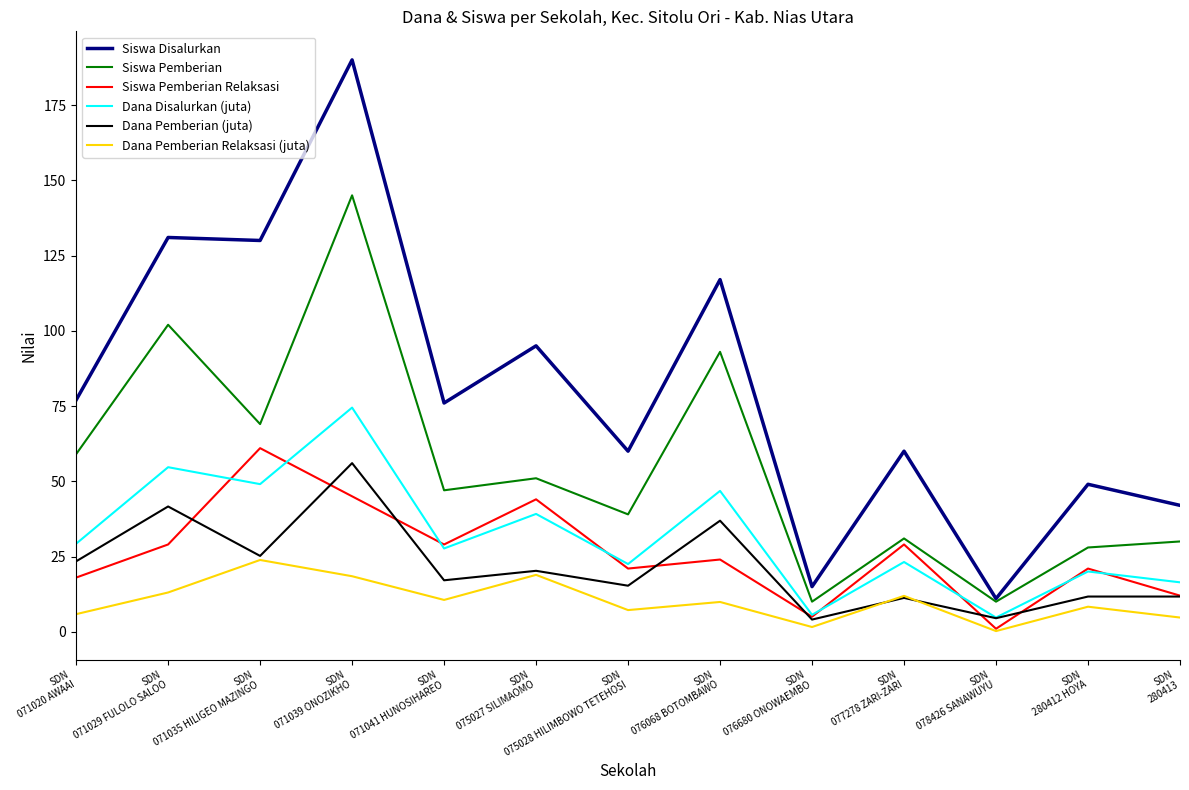

Where is Dana Pemberian (juta) nearest to the value 30?

SDN
071035 HILIGEO MAZINGO